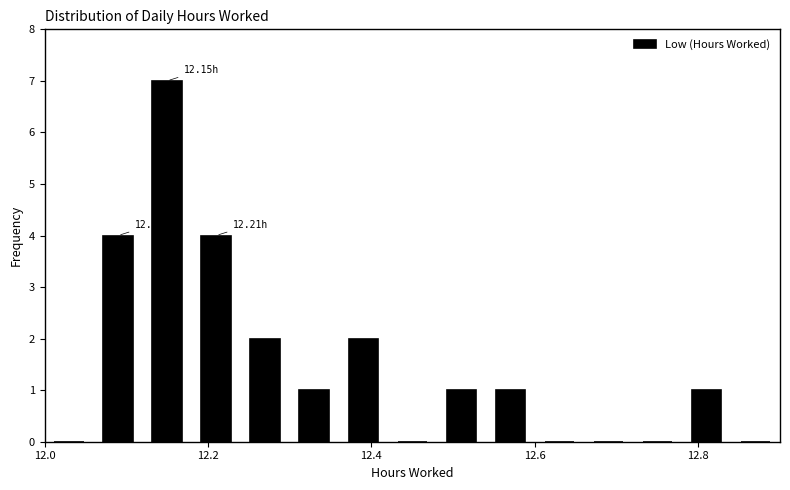

Around what value on the x-axis is the tallest bar? Give the approximate position of its centre, as read against the axis.

12.16